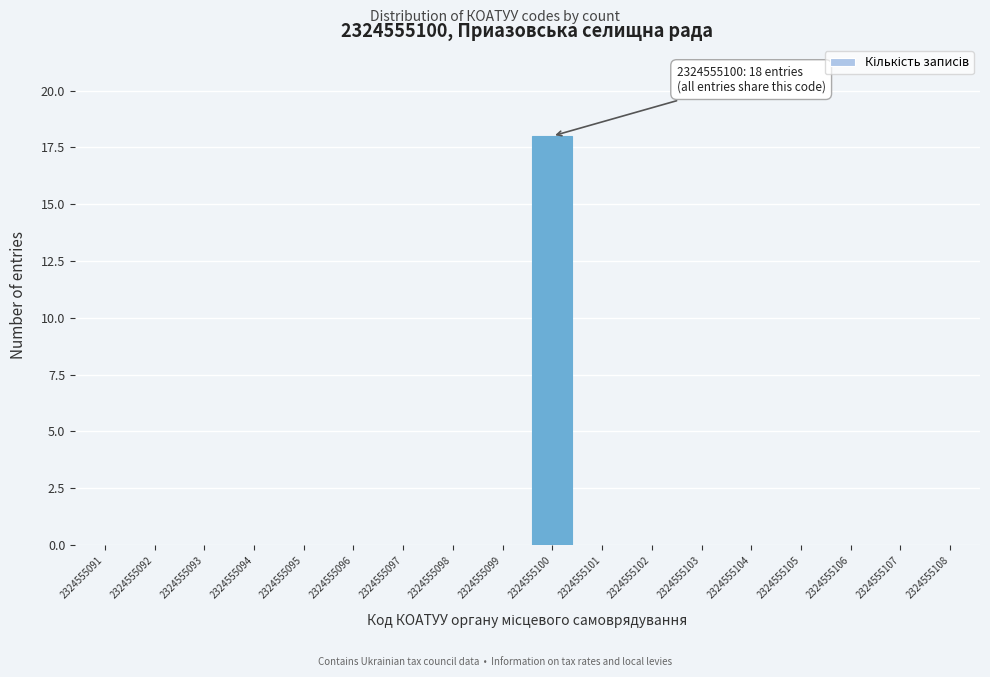

Reading right to left, transcribe all the data shown in this chart.

2324555108=0	2324555107=0	2324555106=0	2324555105=0	2324555104=0	2324555103=0	2324555102=0	2324555101=0	2324555100=18	2324555099=0	2324555098=0	2324555097=0	2324555096=0	2324555095=0	2324555094=0	2324555093=0	2324555092=0	2324555091=0